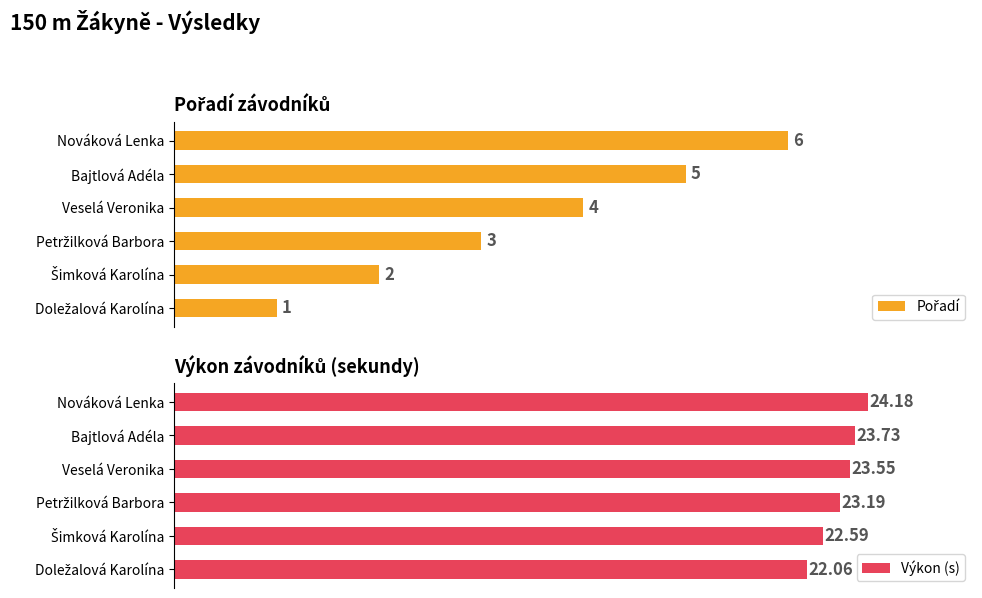

At Veselá Veronika, list the series in order from smallest to largest.

Pořadí, Výkon (s)